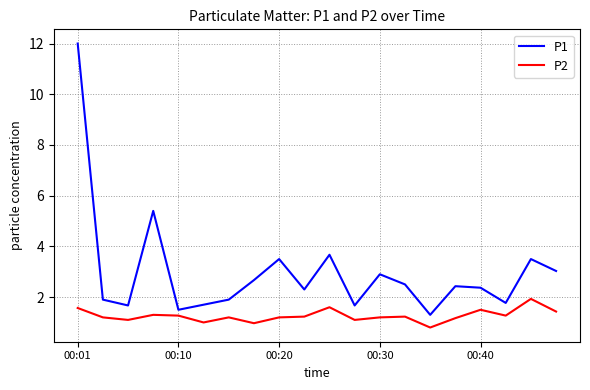

How many interior local peaks does the P1 series have?

6